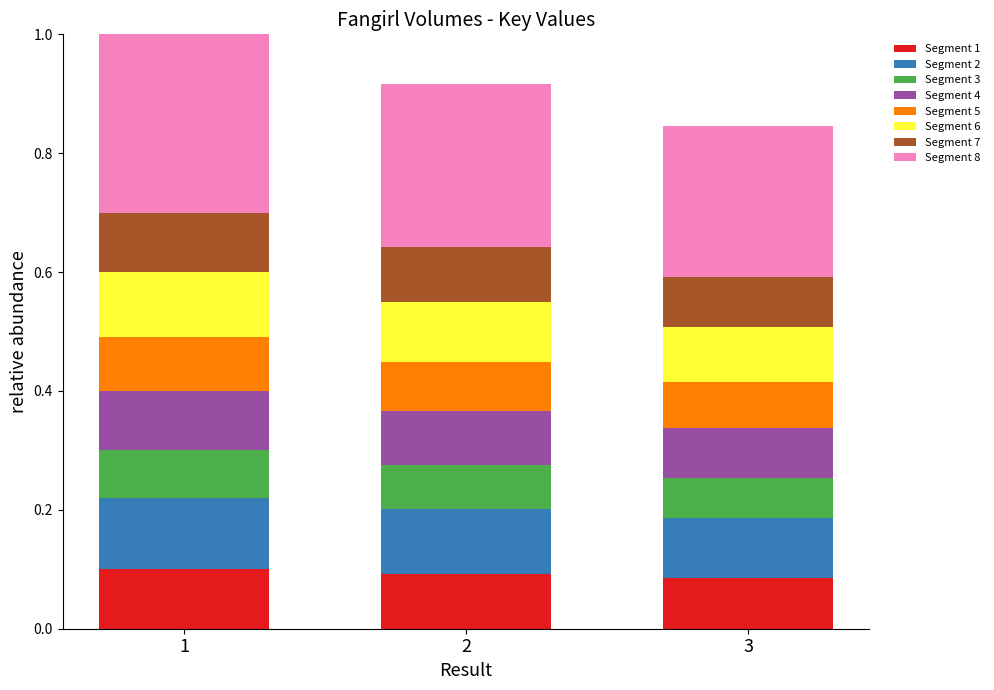

True or false: Segment 1 has a value of 0.1 at 3.

True